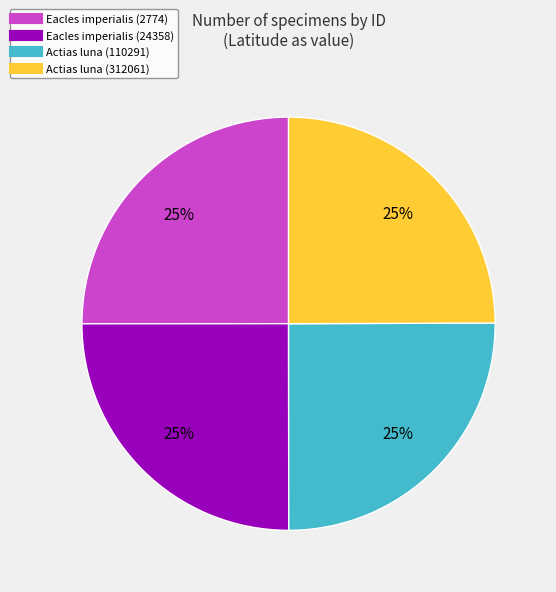

Is it true that Actias luna (312061) is 13% of the pie?

False